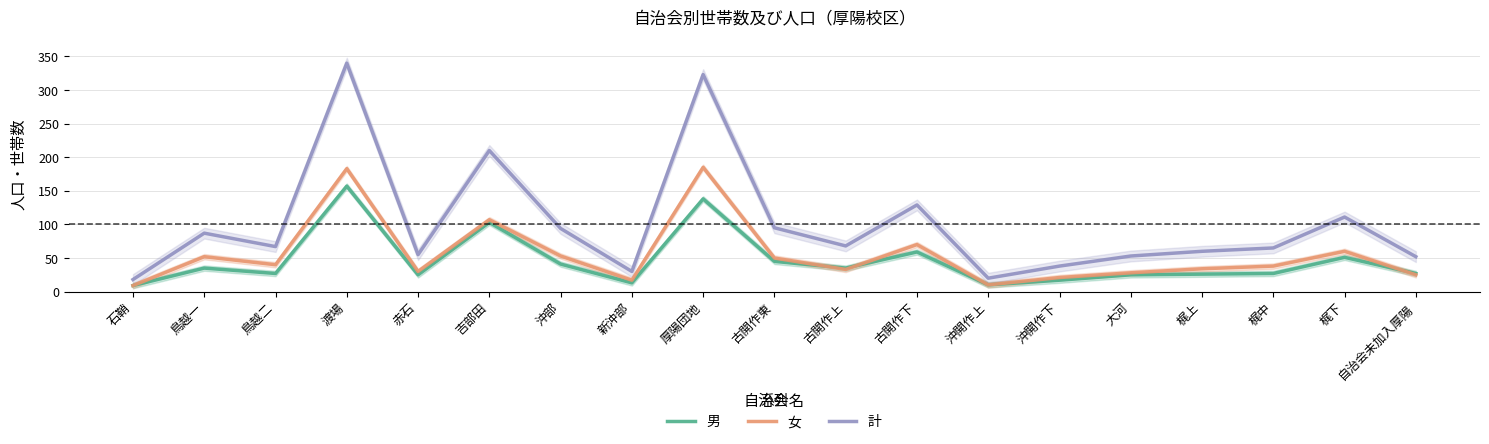

At how many categories does at least one series exceed 121?

4